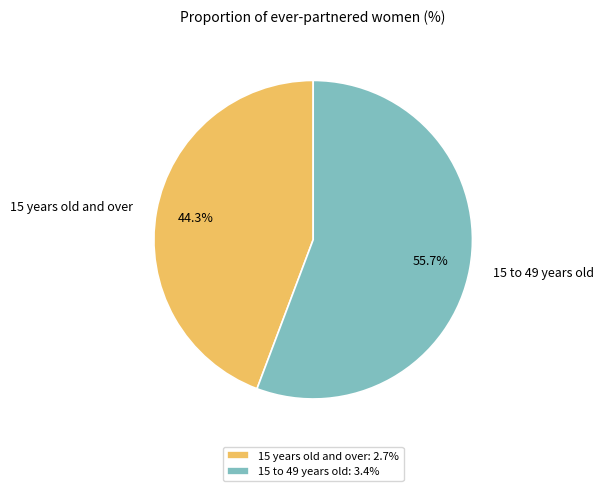

Is it true that 15 years old and over is 51% of the pie?

False